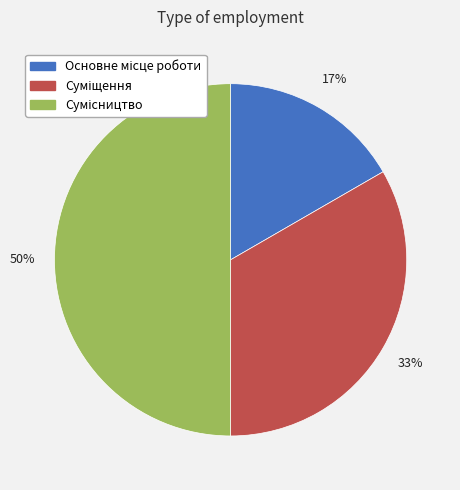

To the nearest percent, what is the average slice percentage?

33%